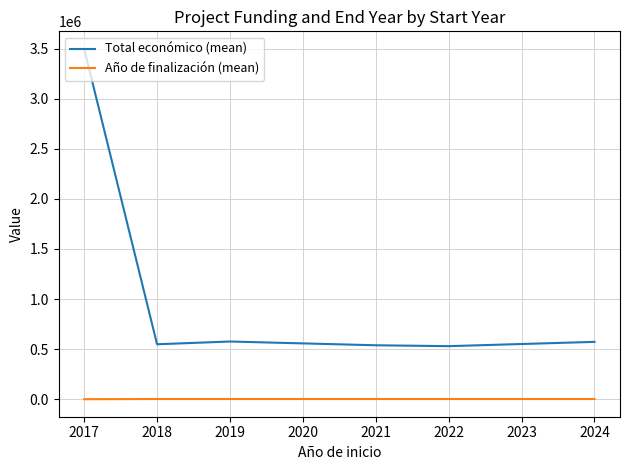

What is the spread (max minus min) of values at 2017?

3497443.5